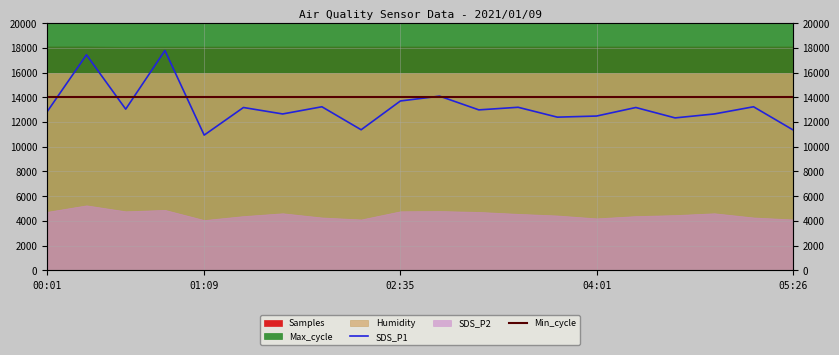

Does the chart display data point markers on the line(s)?

No